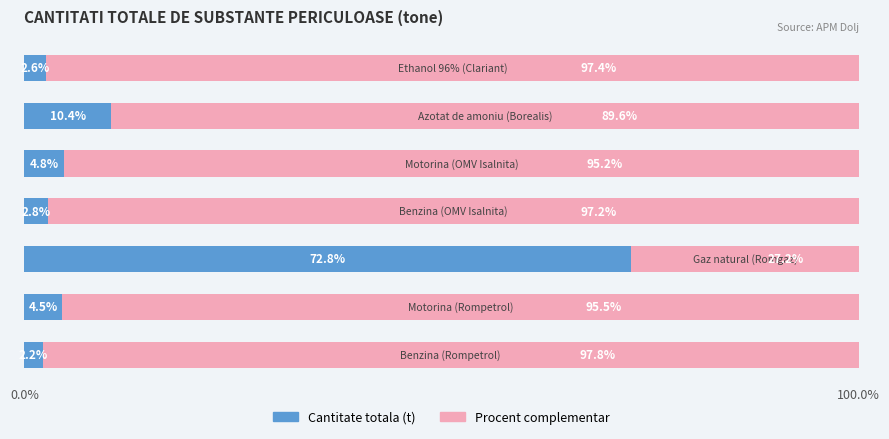

What is the average value of the Cantitate totala (t) series?

14.3